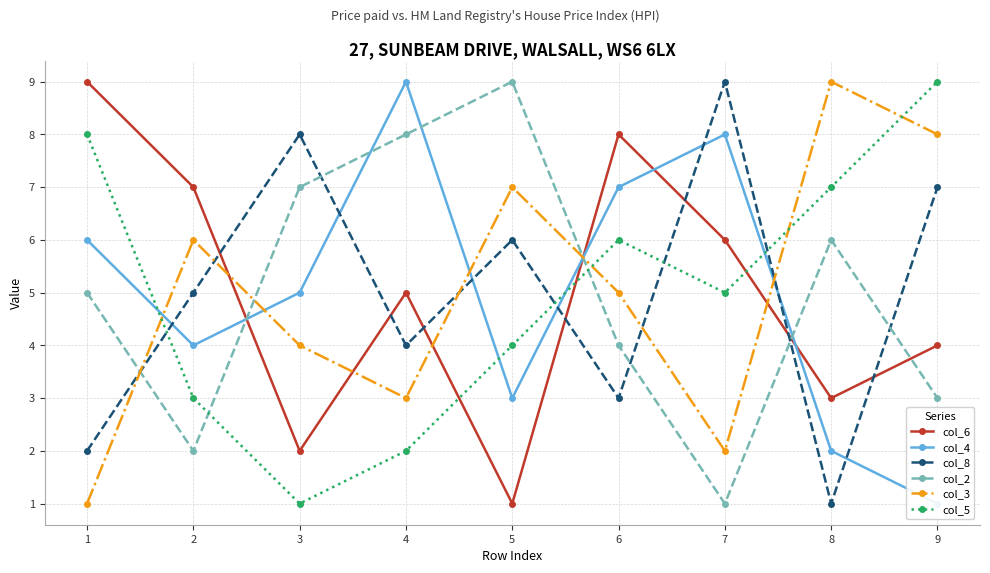

What is the sum of the col_6 values at 5 and 9?

5